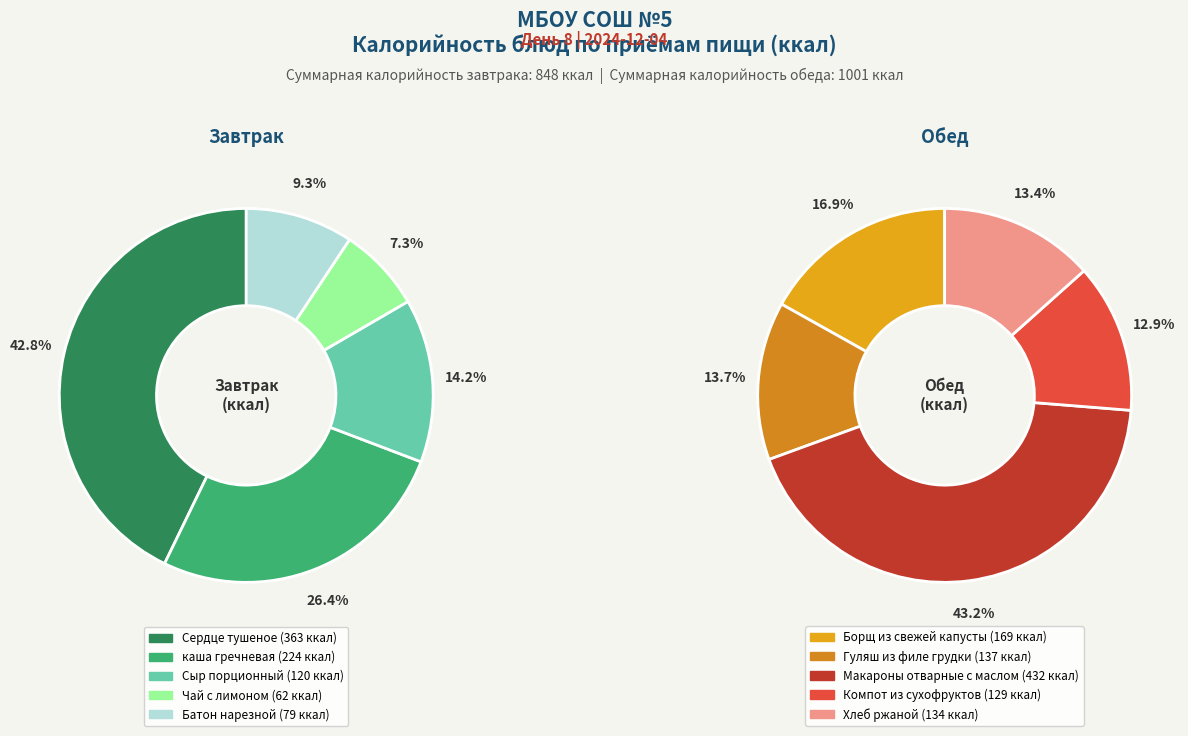

How many segments does this pie chart have?

10